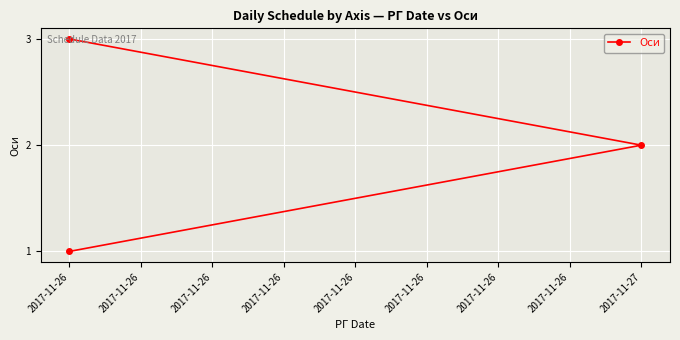

Approximately how many times larger is the value at 2017-11-26 compared to 2017-11-26?

1.5